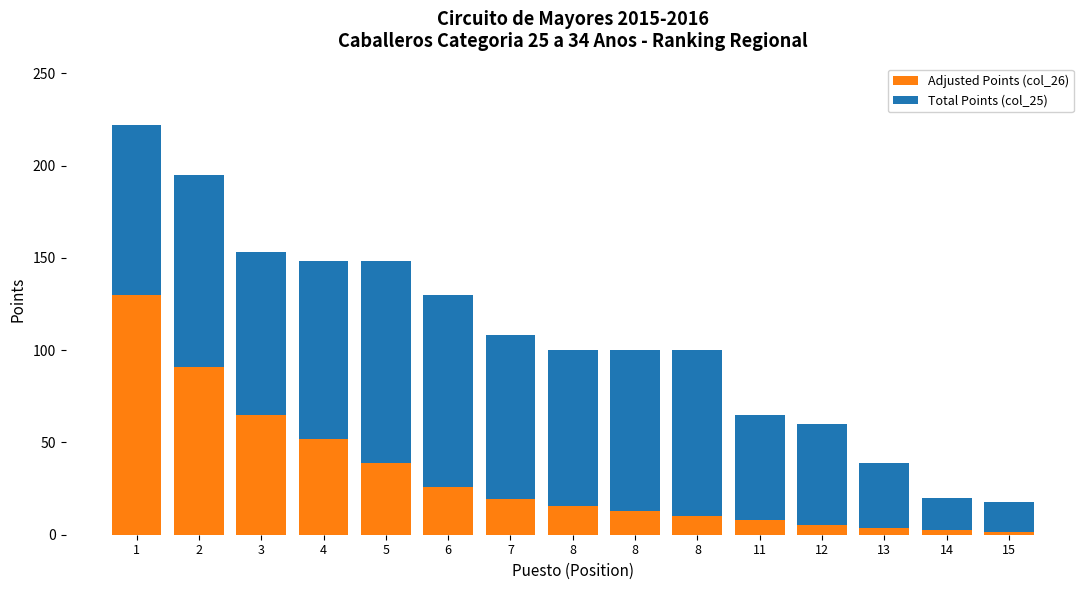

Between 8 and 13, which is larger?

8